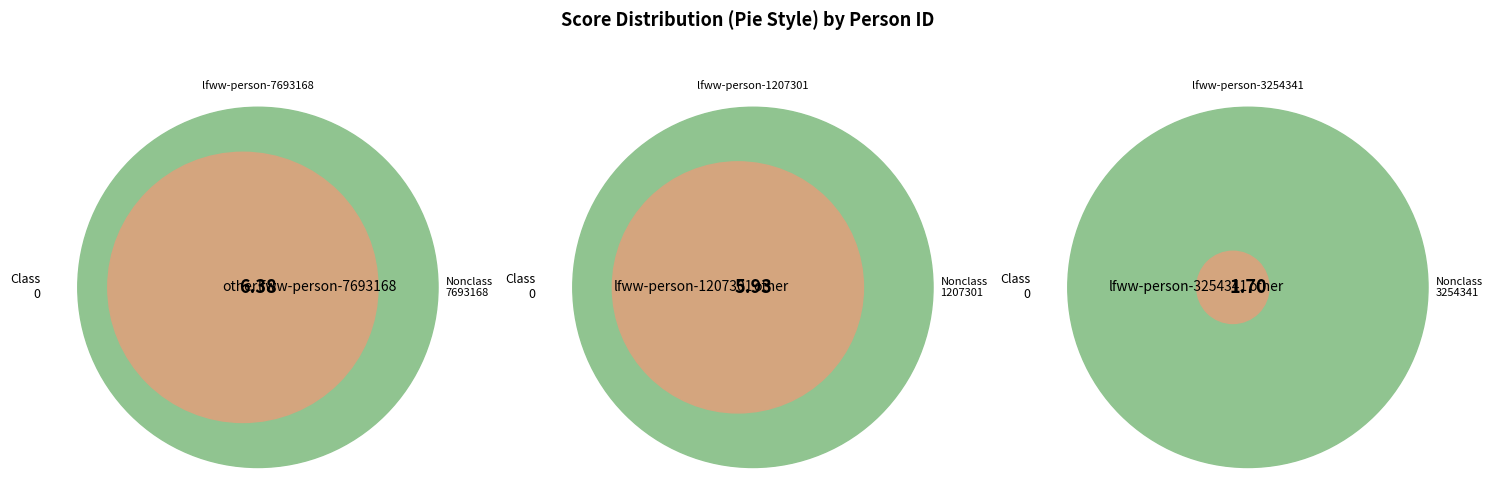

Does lfww-person-1207301 account for over 50% of the chart?

No